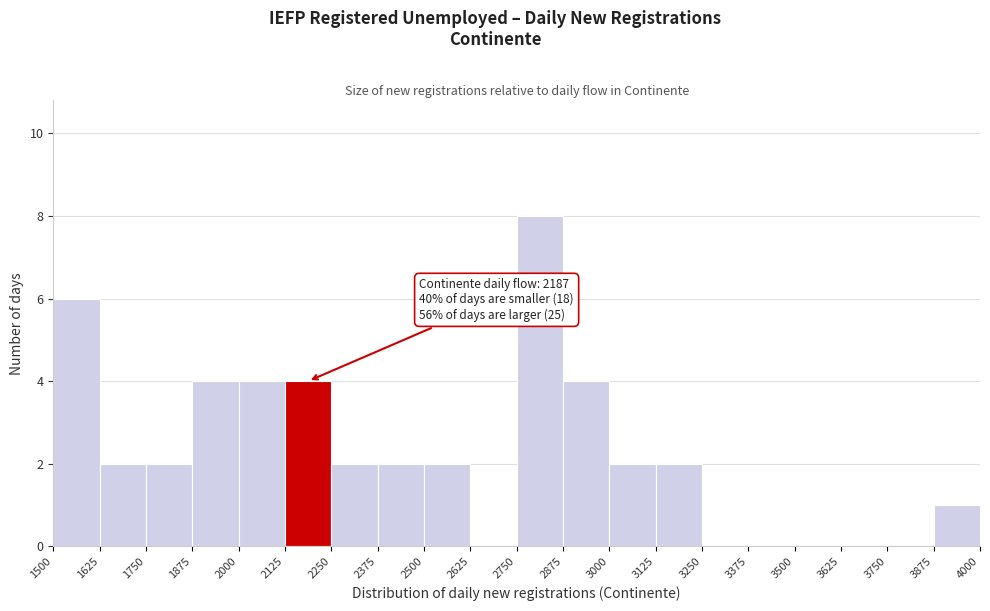

Over which range of the x-axis is the bar tallest?

2750 to 2875